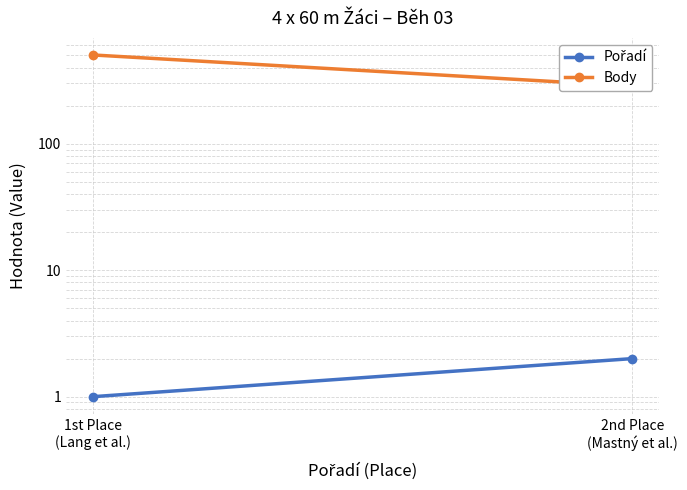

At how many categories does at least one series exceed 237?

2